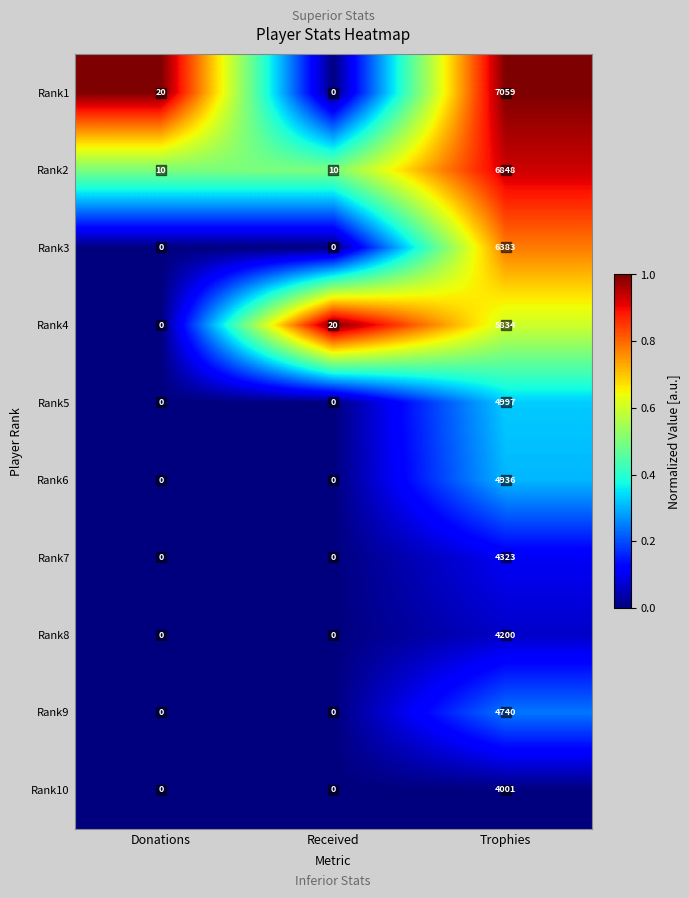

List the labels in order of Rank4 value, largest first.

Trophies, Received, Donations